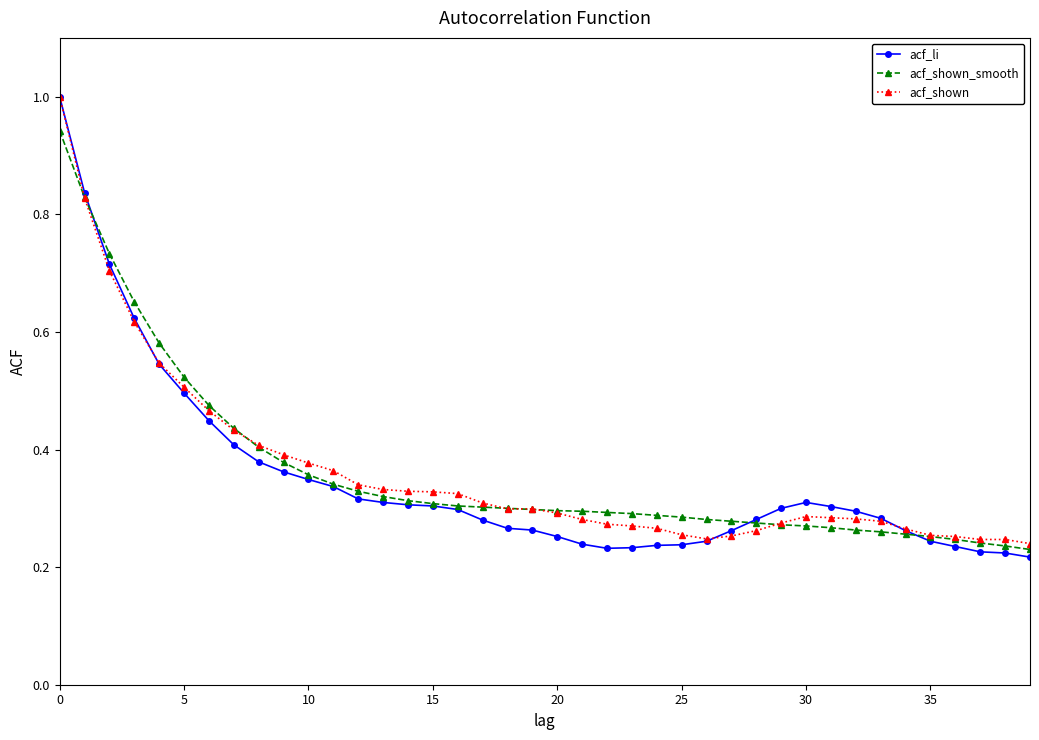

At how many categories does at least one series exceed 0?

40